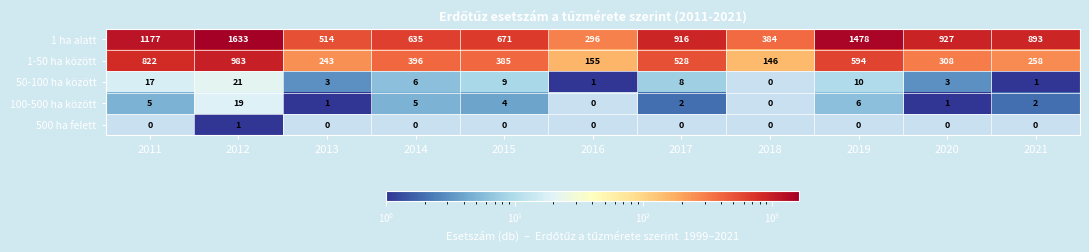

What is the difference between the highest and lowest values at 2020?

927